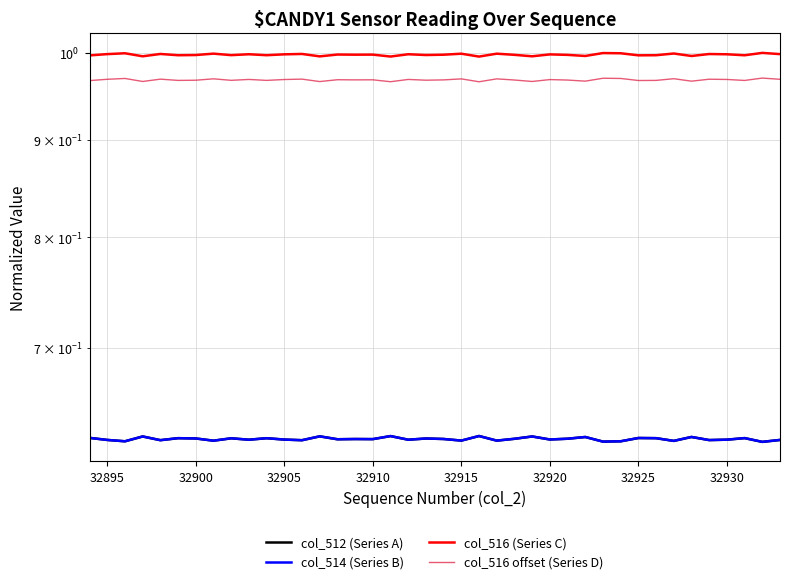

What are all the series names shown in the legend?

col_512 (Series A), col_514 (Series B), col_516 (Series C), col_516 offset (Series D)